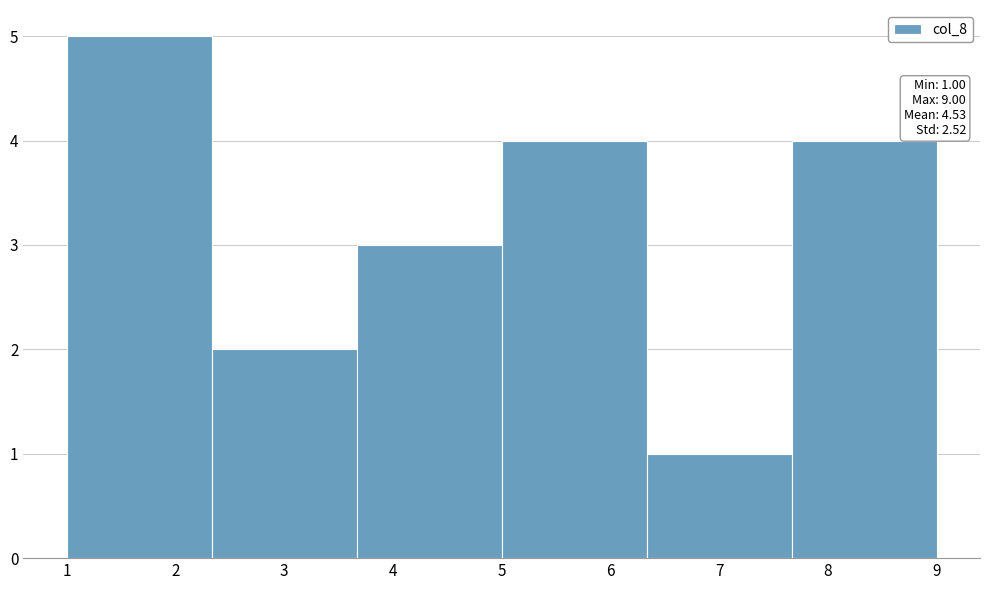

Over which range of the x-axis is the bar tallest?

1.0 to 2.3